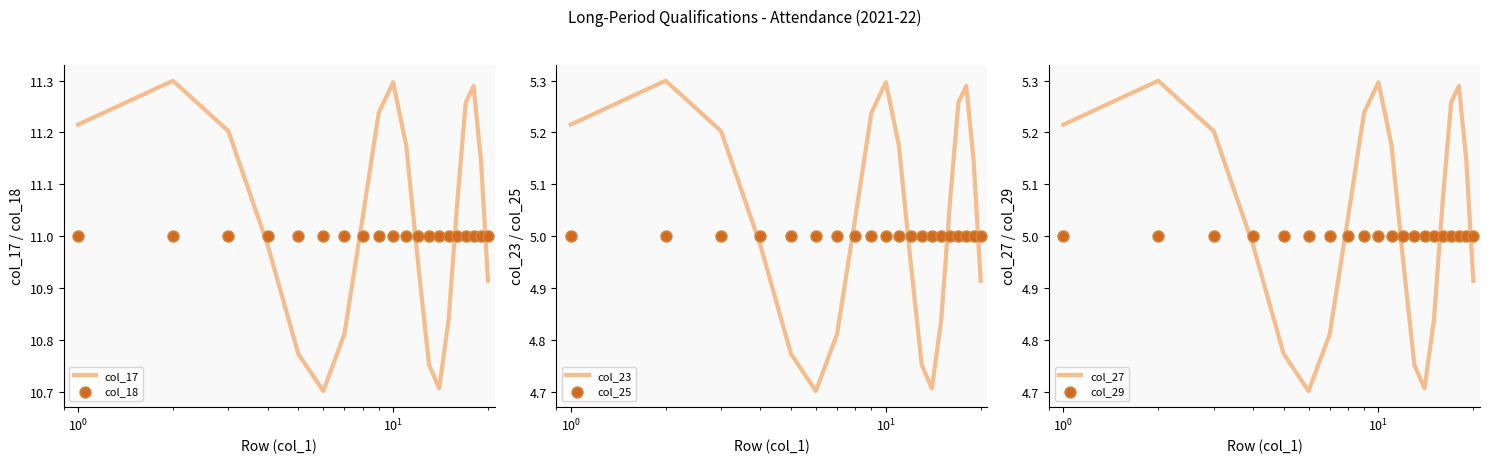

What are all the series names shown in the legend?

col_17, col_18, col_23, col_25, col_27, col_29